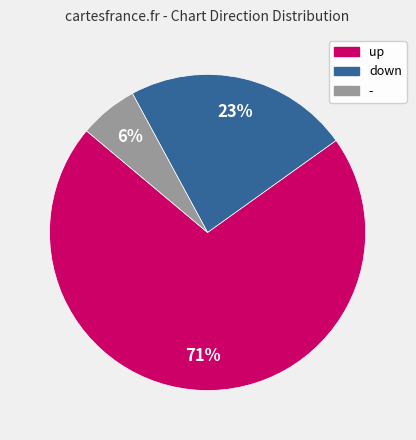

Combined, do down and up account for over 50%?

Yes